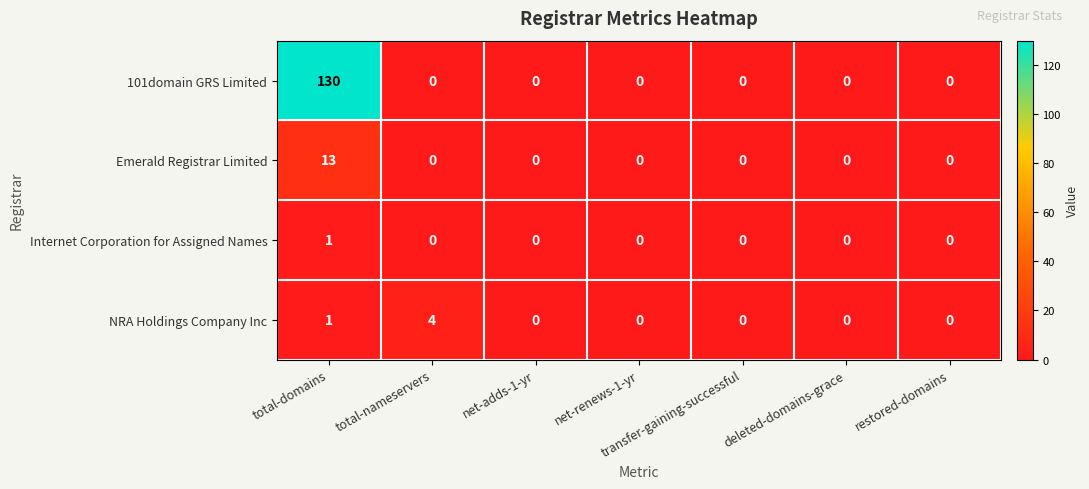

Count the number of categories in the chart.

7